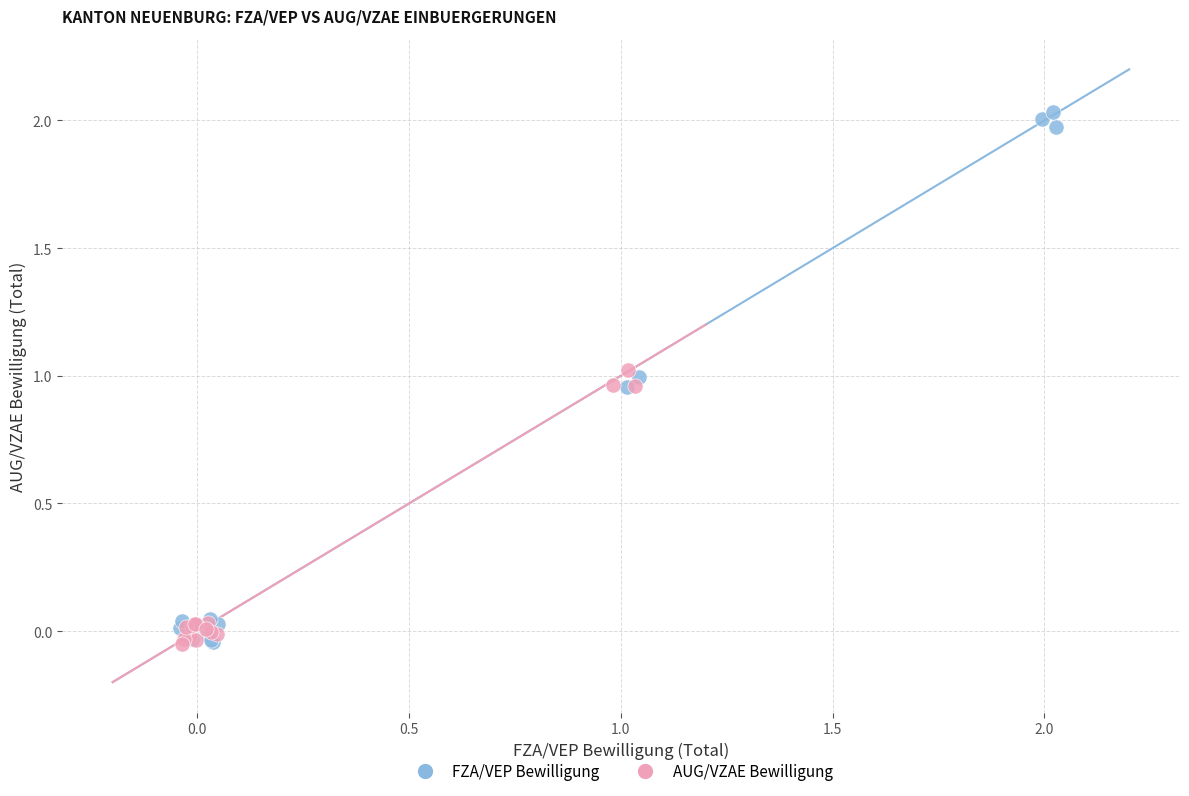

Which series reaches the maximum Y coordinate?

FZA/VEP Bewilligung